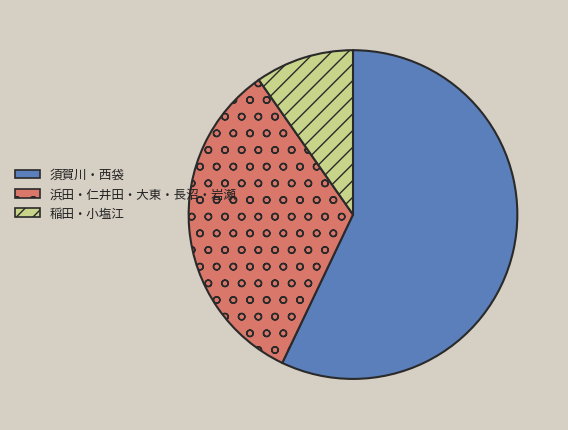

Is there a majority slice in this chart?

Yes